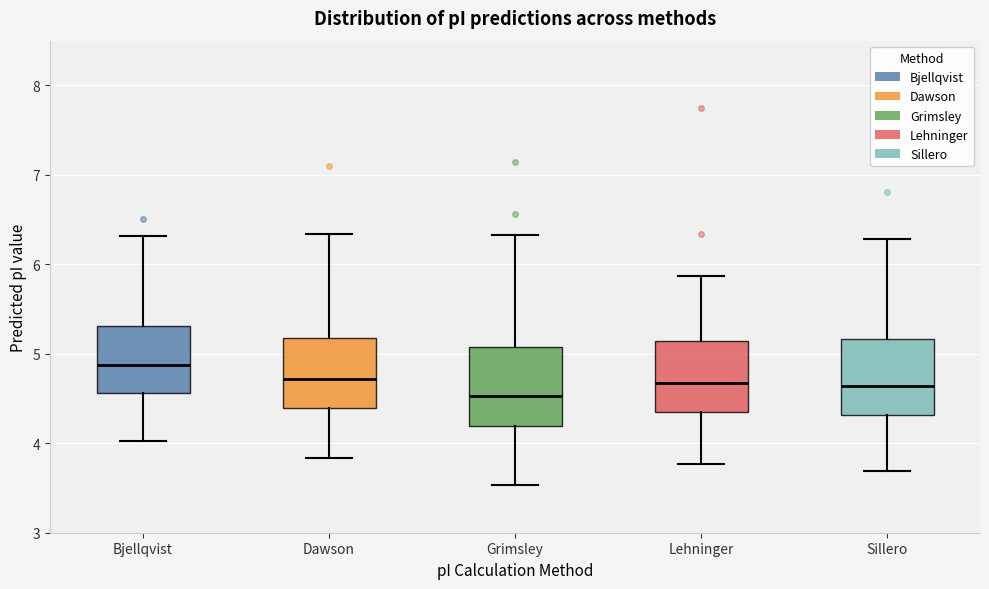

Where is the lower edge of the box for Lehninger on the y-axis? The values are not printed on the chart, so give them approximately, as read against the axis.

4.4